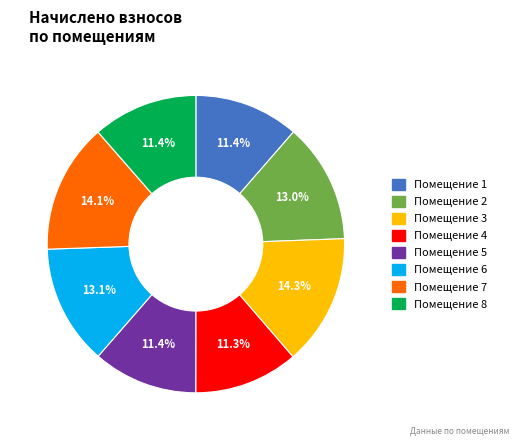

Does any single category account for the majority?

No